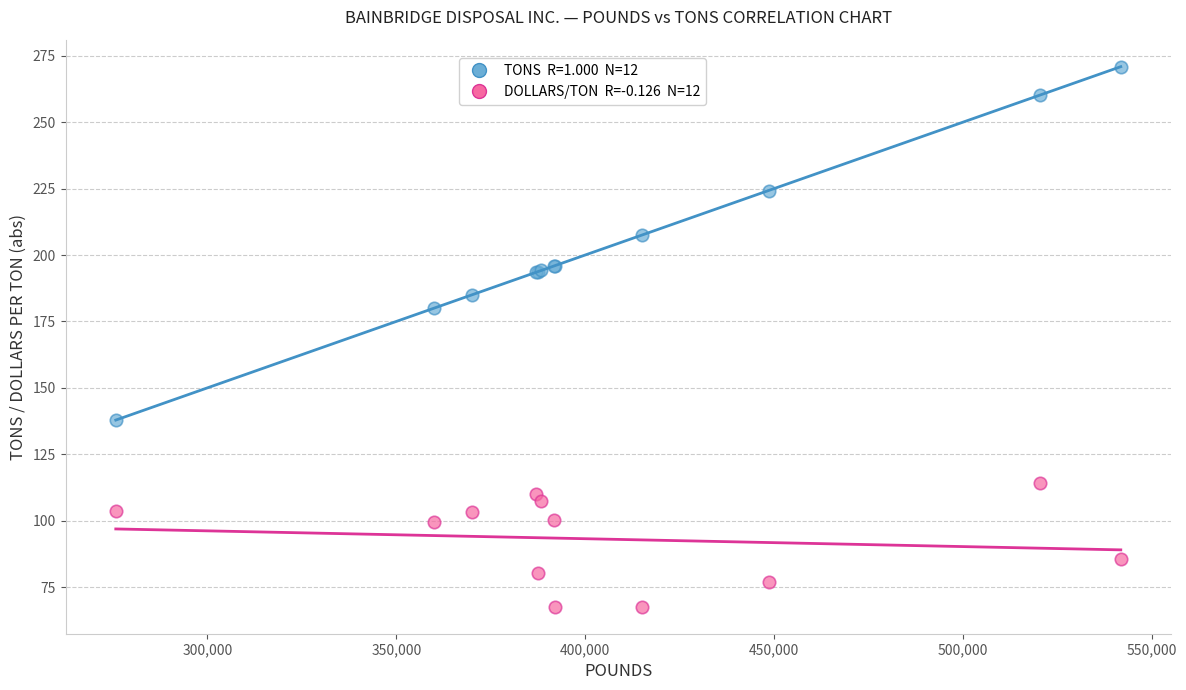

Across all series, what Y value is closest to 169?

180.0